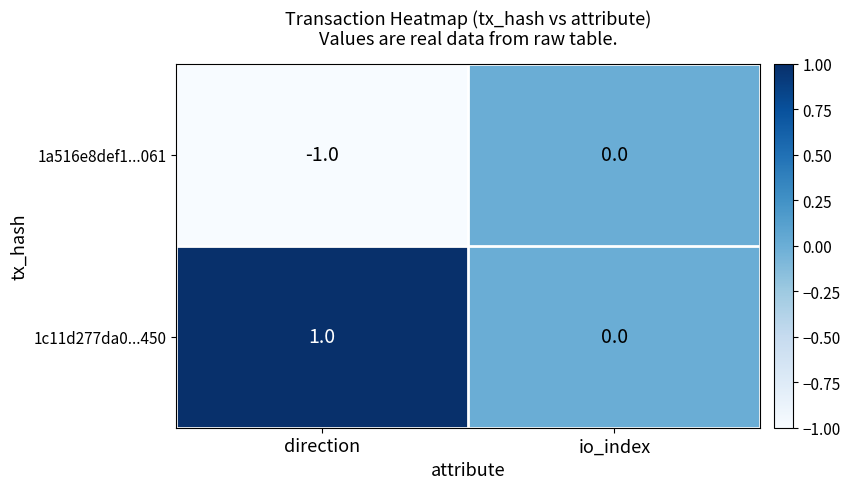

Reading left to right, list all the values displayed in this chart.

1a516e8def1...061: direction=-1	io_index=0
1c11d277da0...450: direction=1	io_index=0